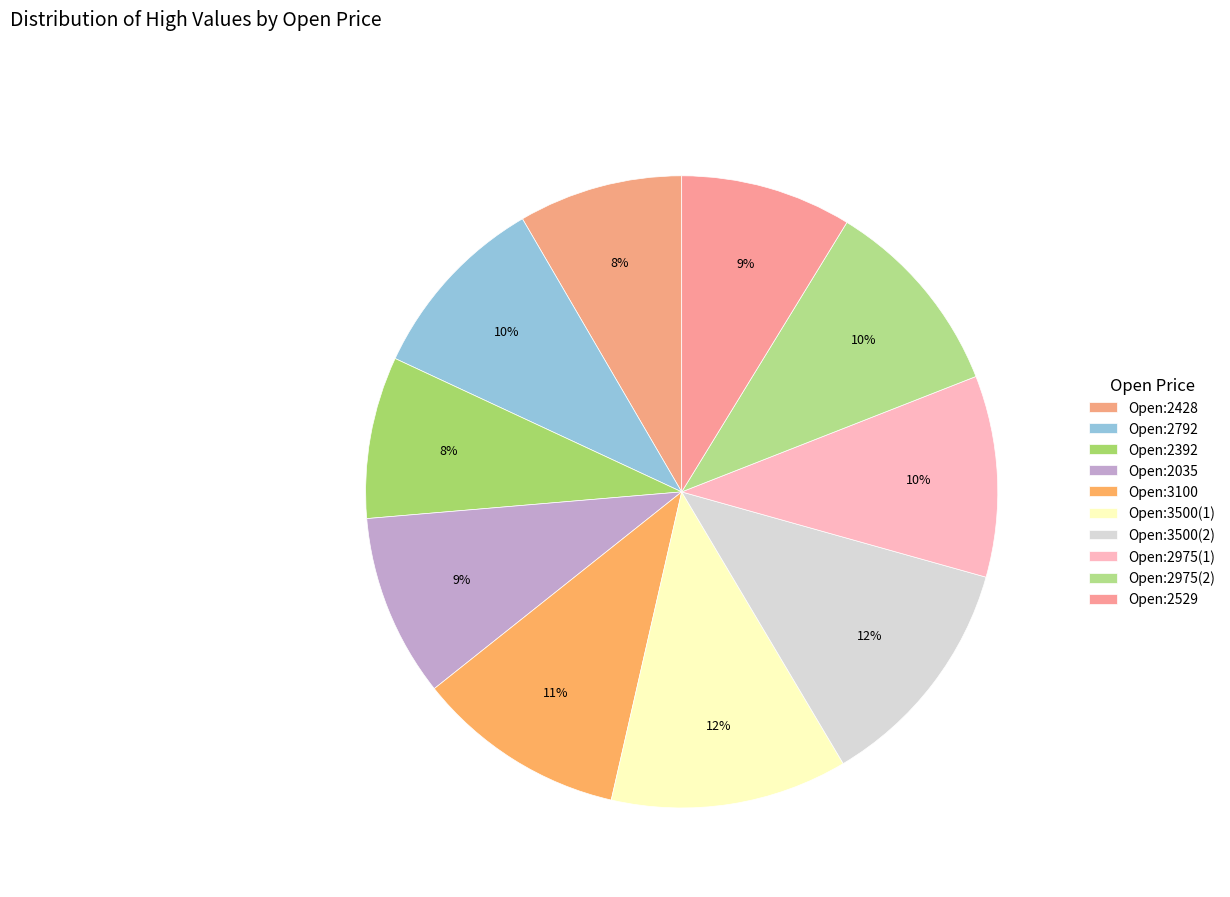

Rank the categories by value from lowest to highest.

2392, 2428, 2529, 2035, 2792, 2975, 2975, 3100, 3500, 3500